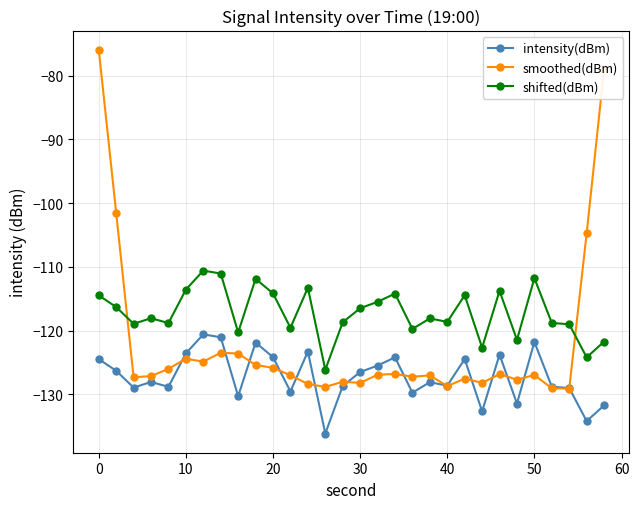

True or false: shifted(dBm) has more than 2 interior local peaks.

True